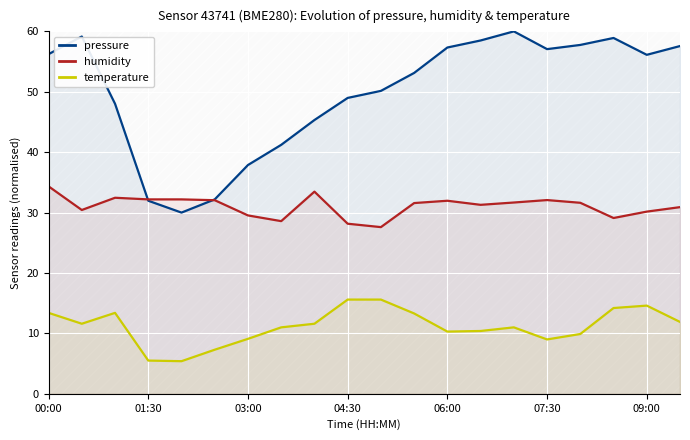

Between 13 and 8, which is larger?

13